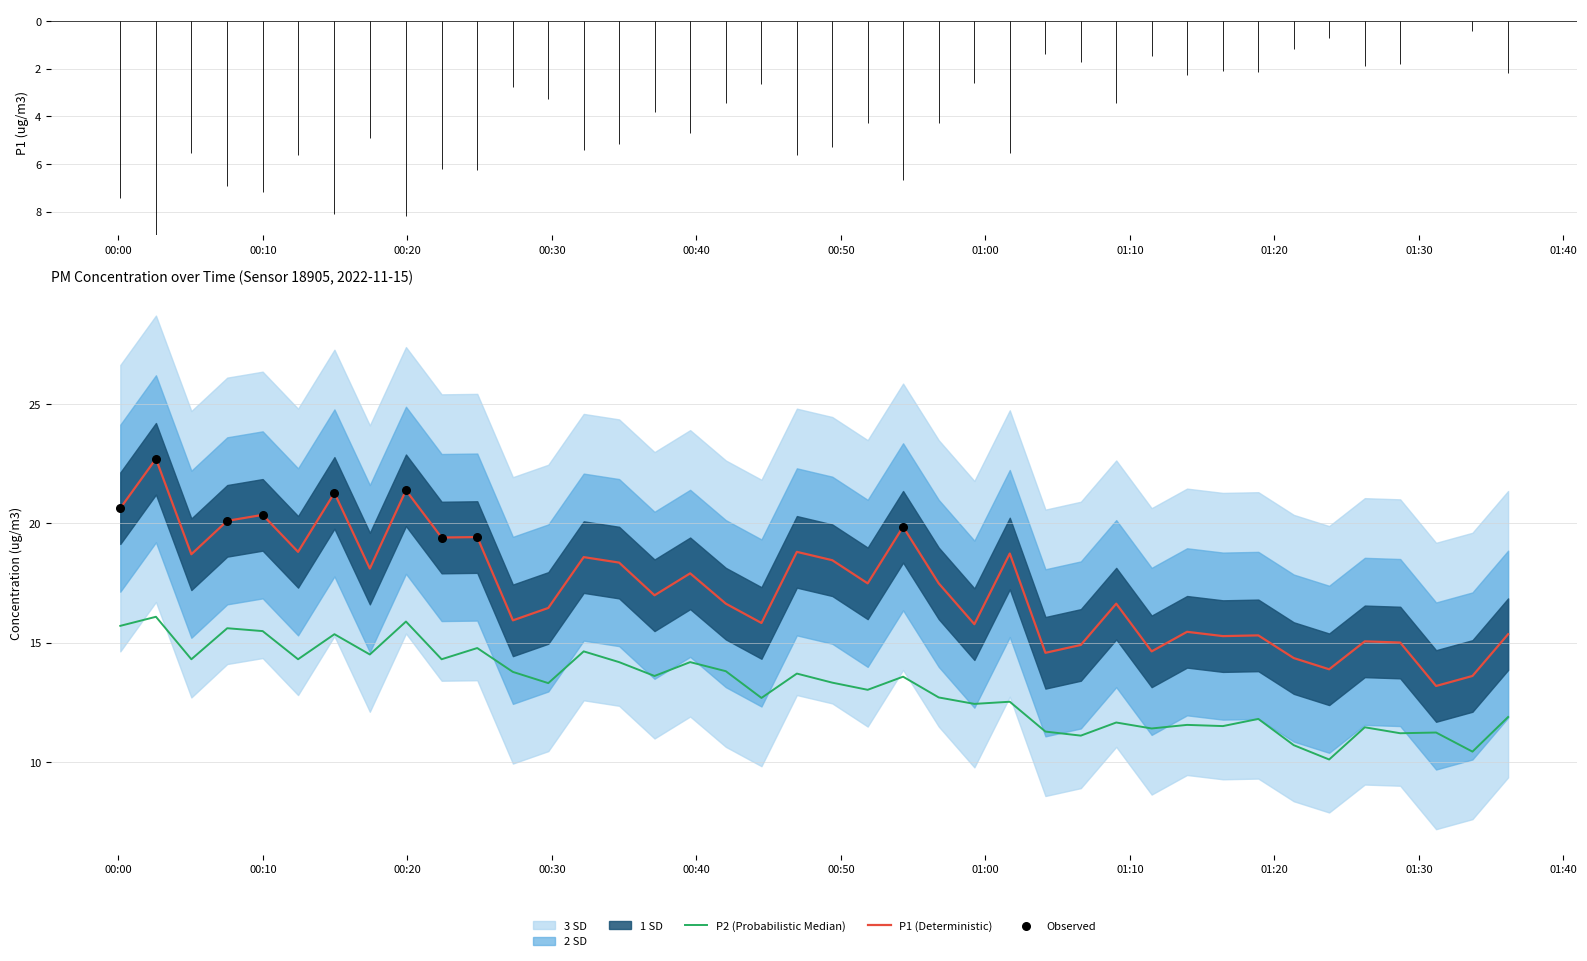

Is the value of P2 at 00:24 greater than the value of P1 at 00:32?

No